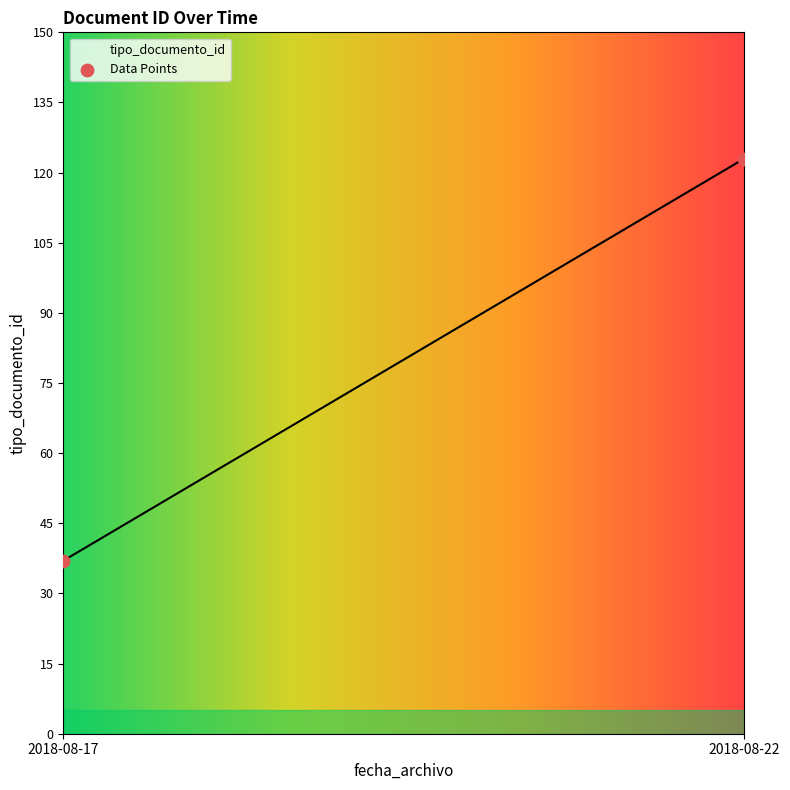

What is the difference between the maximum and minimum values?

86.0